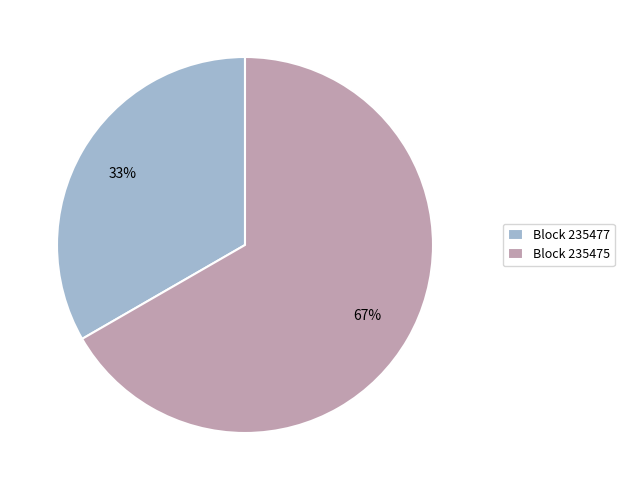

Combined, do Block 235477 and Block 235475 account for over 50%?

Yes